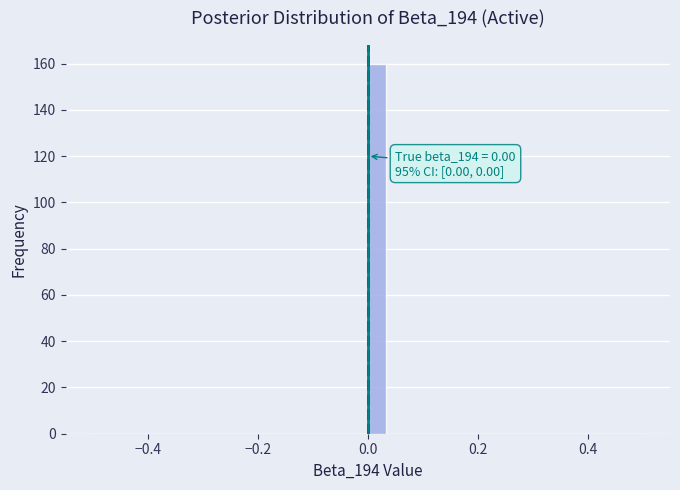

Read against the x-axis, roughly where is the centre of the tallest bar?

0.02